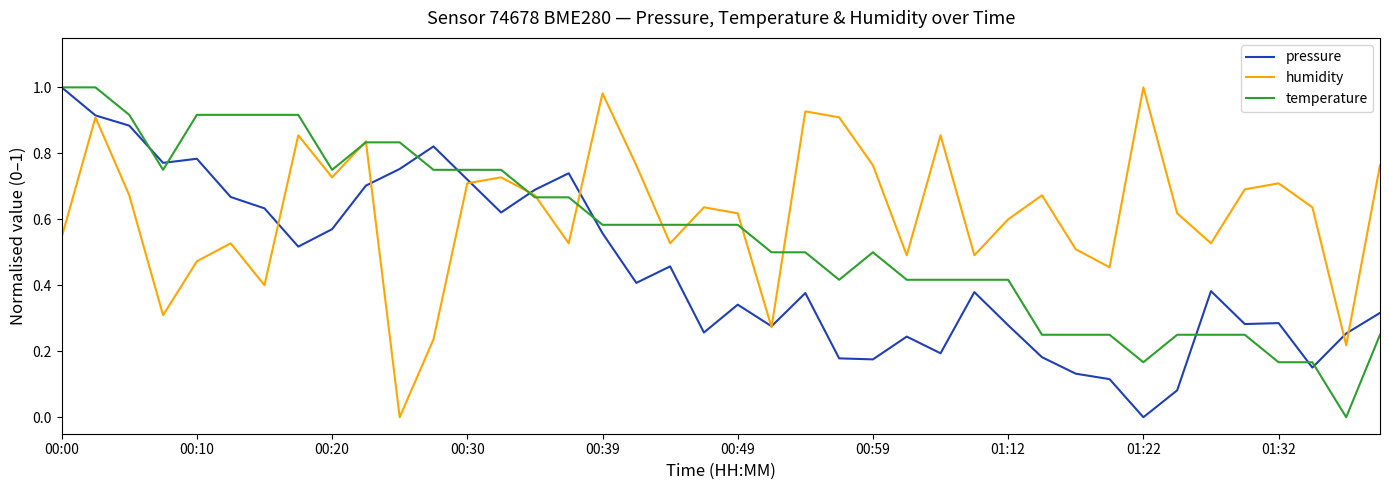

Which series has the largest total across all categories?

humidity